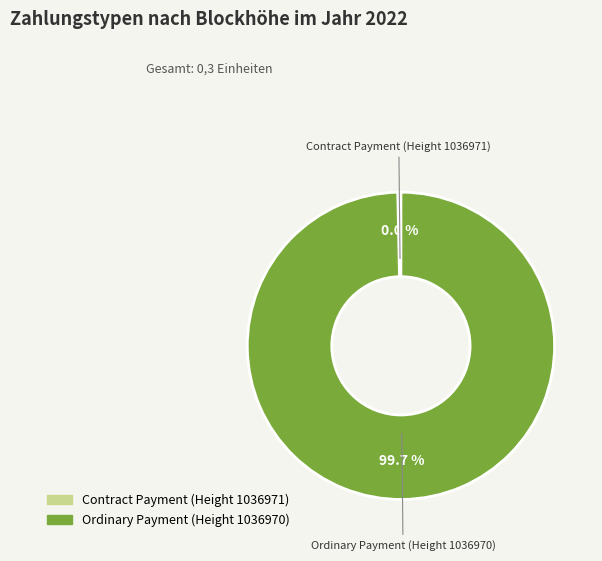

Which category accounts for the majority?

Ordinary Payment (Height 1036970)